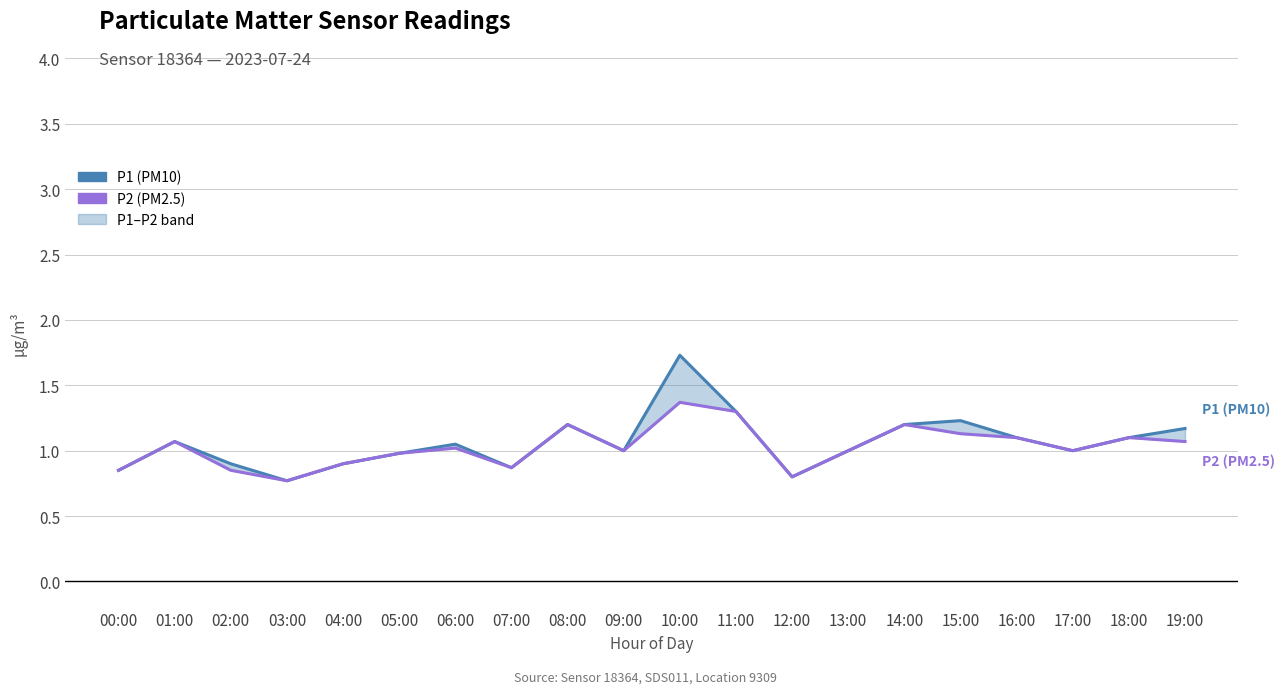

True or false: P2 (PM2.5) has a value of 1.0 at 06:00.

True